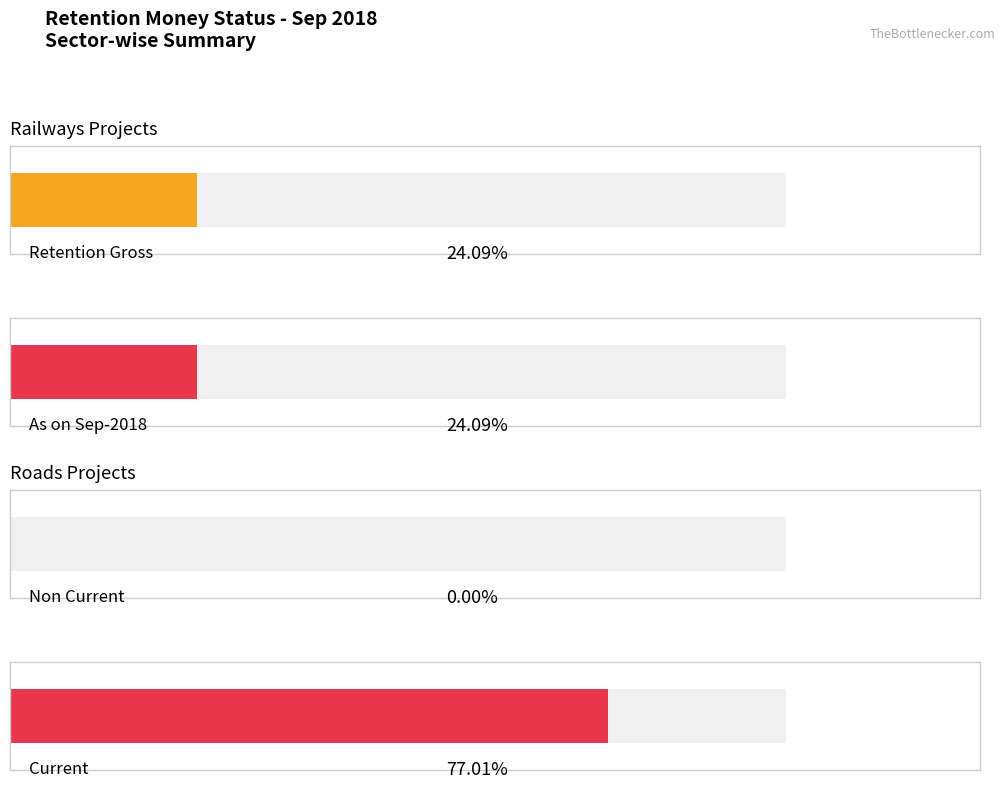

Are the bars grouped side by side (vs. stacked)?

Yes